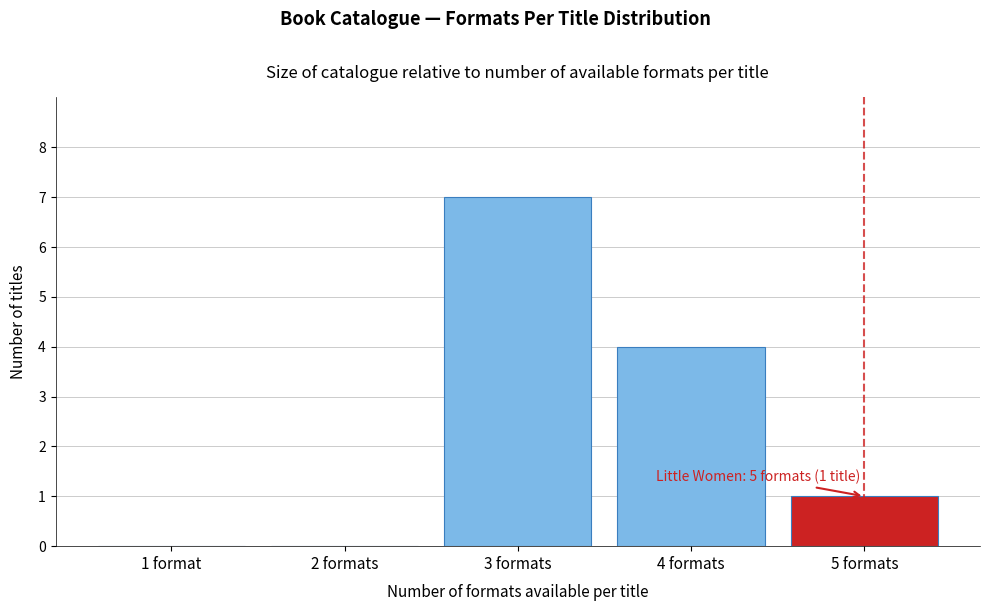

Reading left to right, transcribe all the data shown in this chart.

1 format=0	2 formats=0	3 formats=7	4 formats=4	5 formats=1